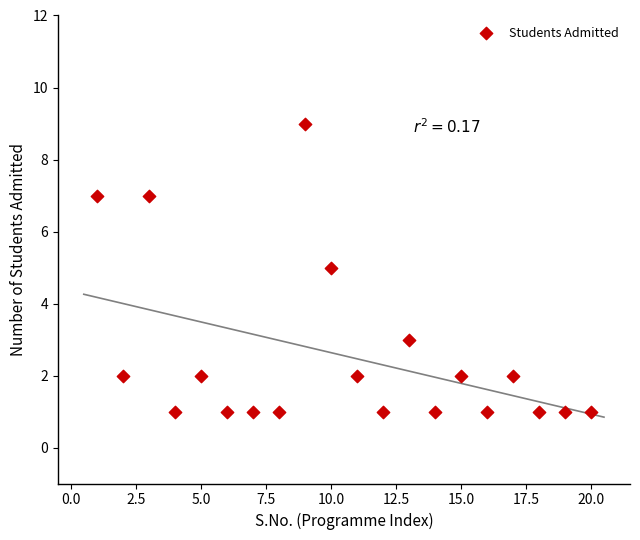

What is the range of Y values (max minus min)?

8